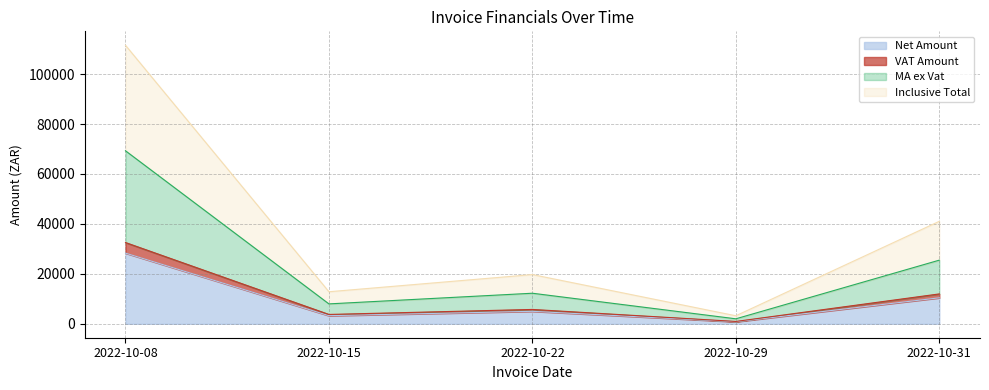

What is the maximum value for Net Amount?

28302.9